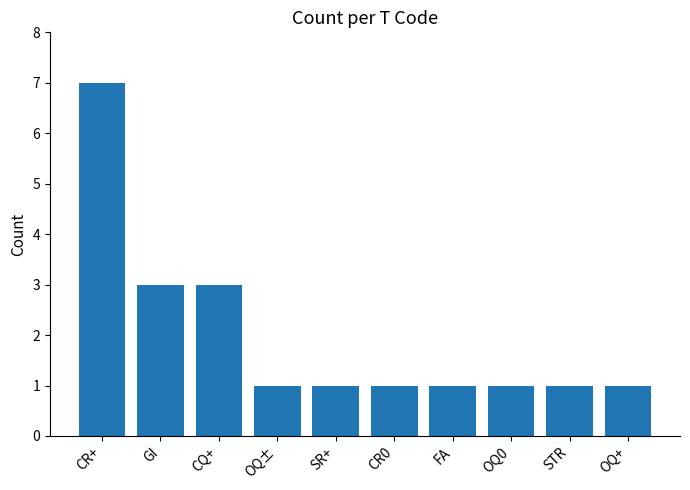

What is the label of the 8th bar from the right?

CQ+